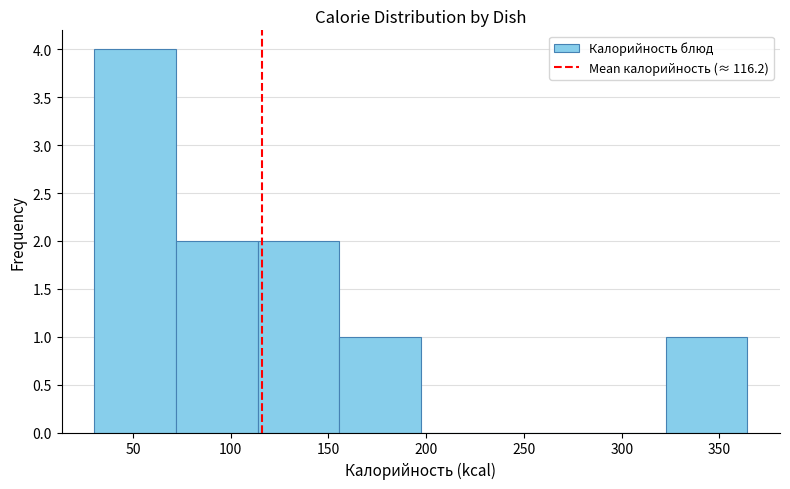

How tall is the bar that spans 70 to 115 on the x-axis? Neither the bar edges nor the heights are printed on the chart, so give them approximately, as read against the axes.

2